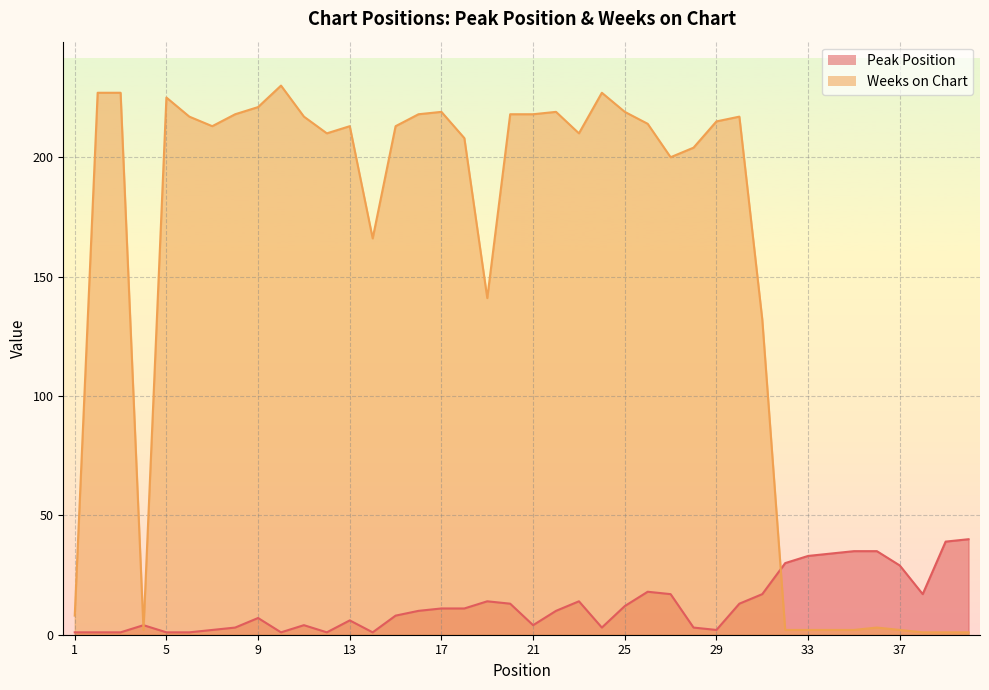

How many categories are shown in the chart?

40